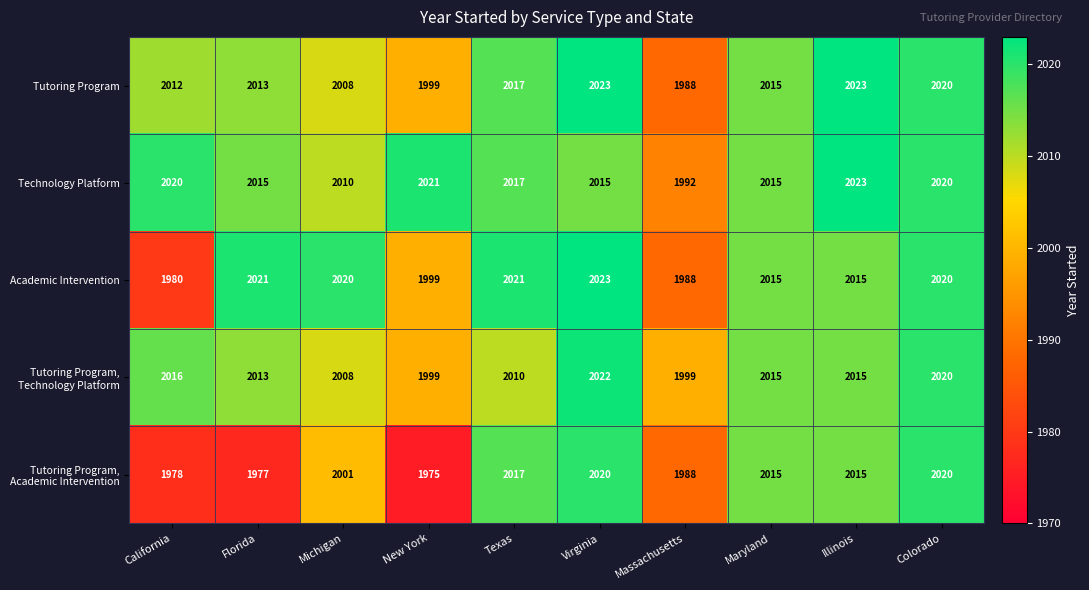

At which category is the sum across all series the highest?

Virginia